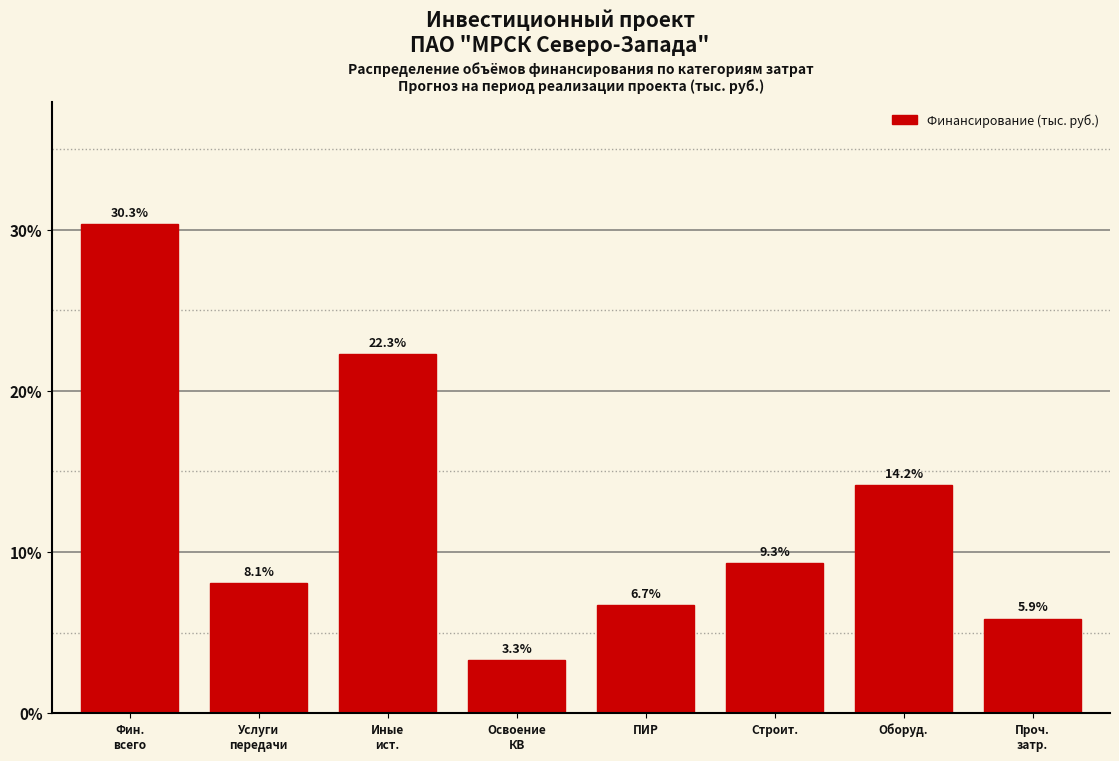

Reading left to right, list all the values displayed in this chart.

30.3	8.1	22.3	3.3	6.7	9.3	14.2	5.9